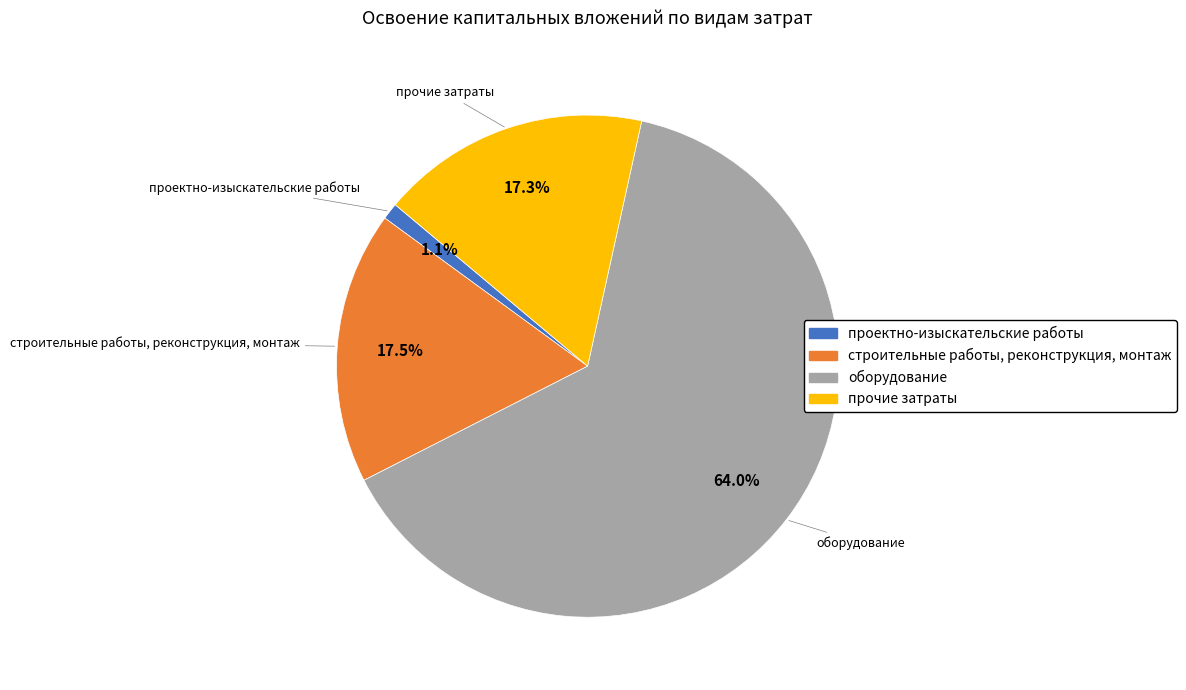

Is it true that оборудование is 64% of the pie?

True